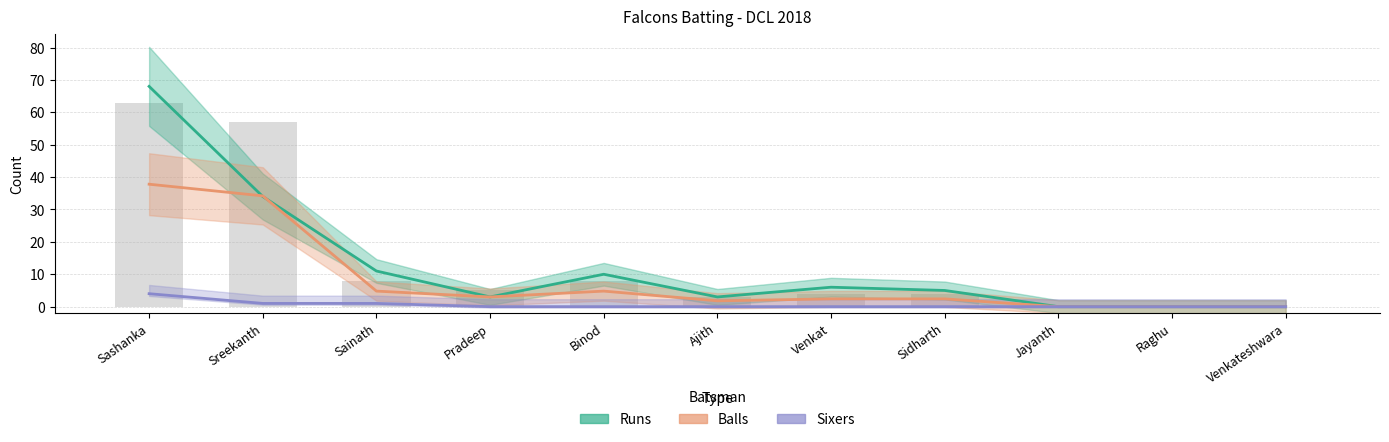

At which category does the chart reach its minimum across all series?

Jayanth